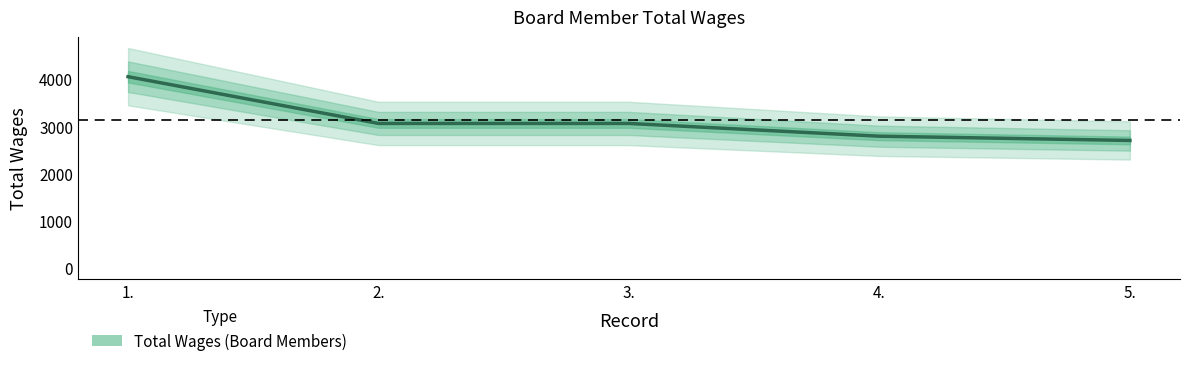

What is the minimum value shown in the chart?

2700